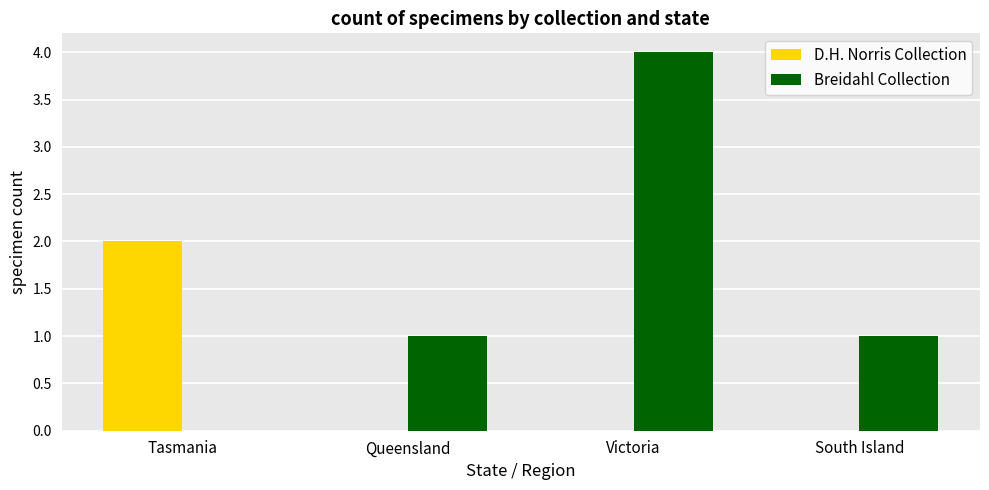

True or false: Breidahl Collection has a value of 1 at Queensland.

True